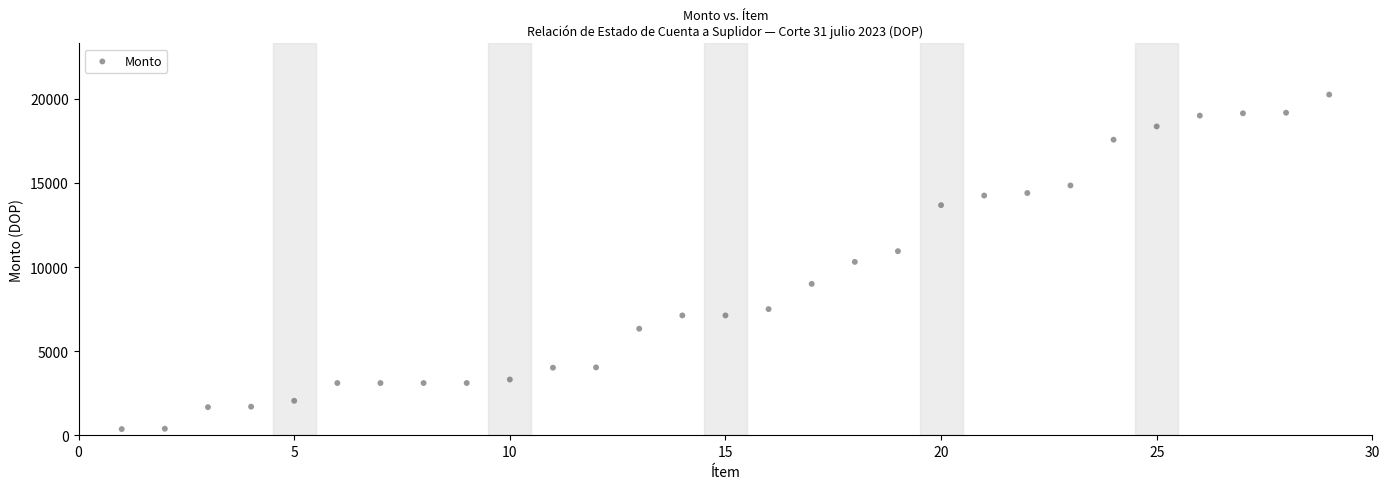

What is the range of Y values (max minus min)?

19879.5